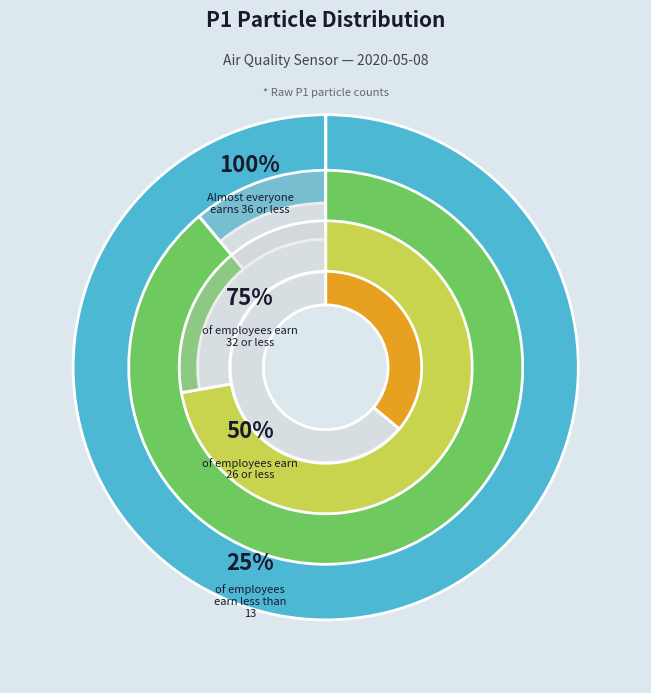

Is 02:27 the majority of the pie?

No